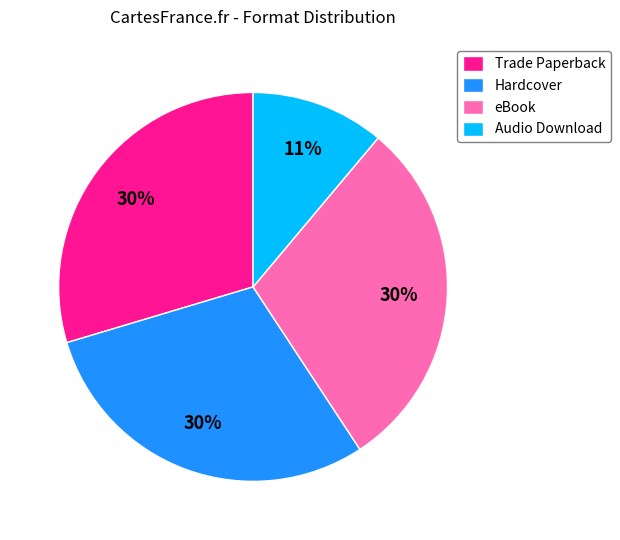

How many slices are in this pie chart?

4